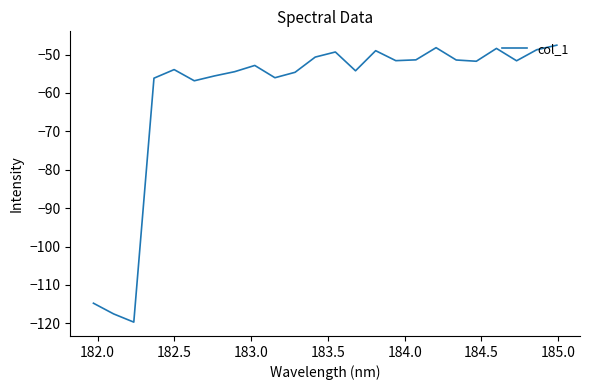

How many interior local valleys (lower than both neighbors) does the data have?

7